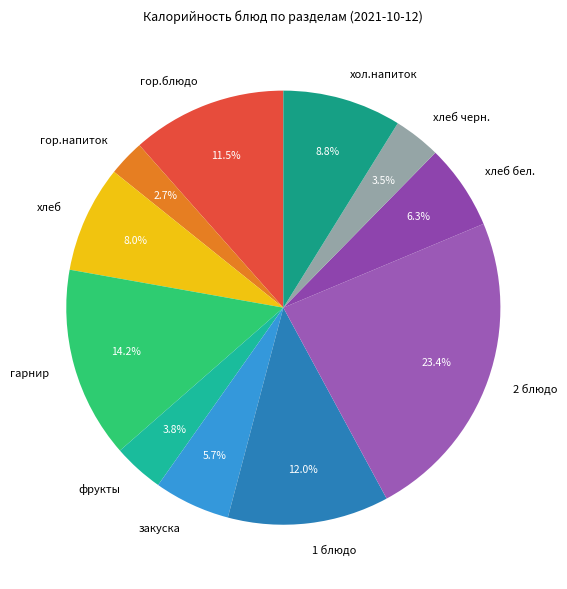

How much of the chart is everything except гор.блюдо?

88.5%